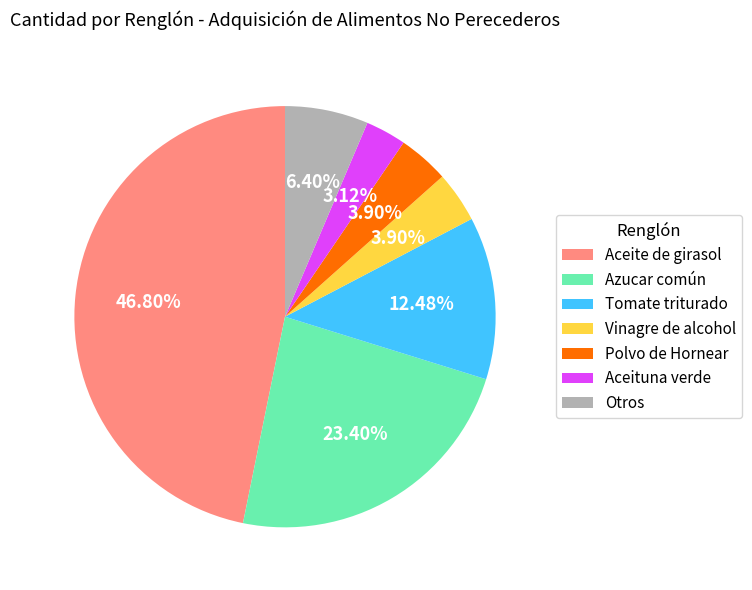

Which slice is the smallest?

Aceituna verde